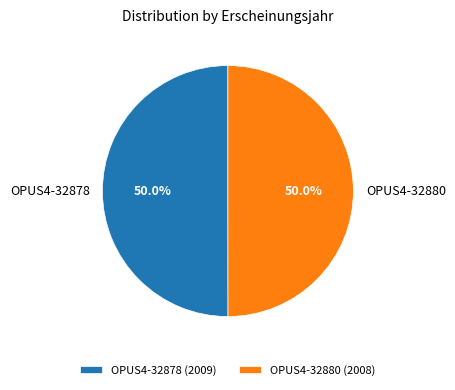

Approximately how many times larger is the value at OPUS4-32880 compared to OPUS4-32878?

1.0